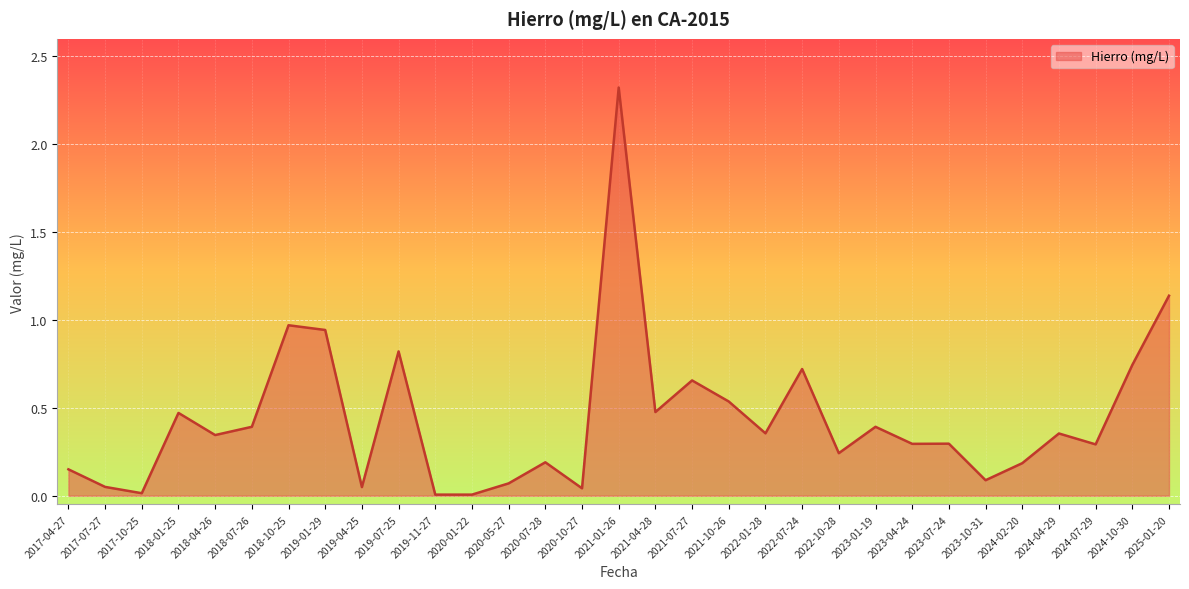

What is the change in value from 2017-04-27 to 2023-07-24?

+0.1